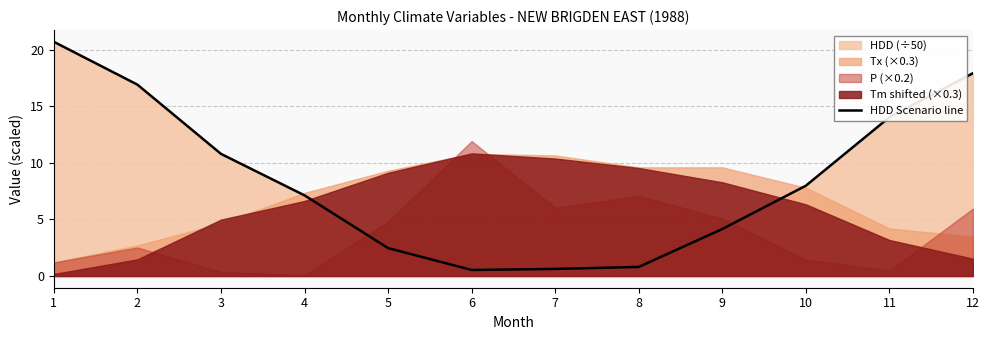

What is the ratio of the value at 1 to the value at 2?

1.2